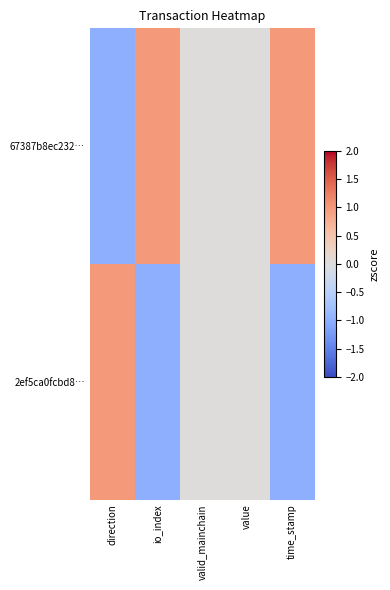

Which series has the largest range (max minus min)?

67387b8ec232…